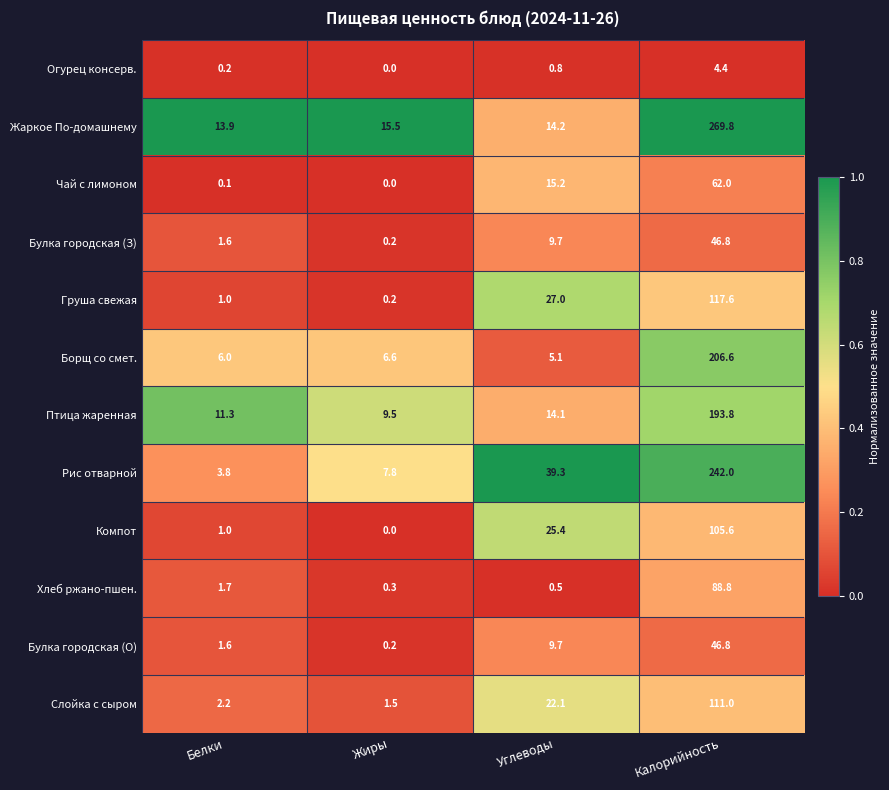

Which category has the highest value in the Рис отварной series?

Калорийность